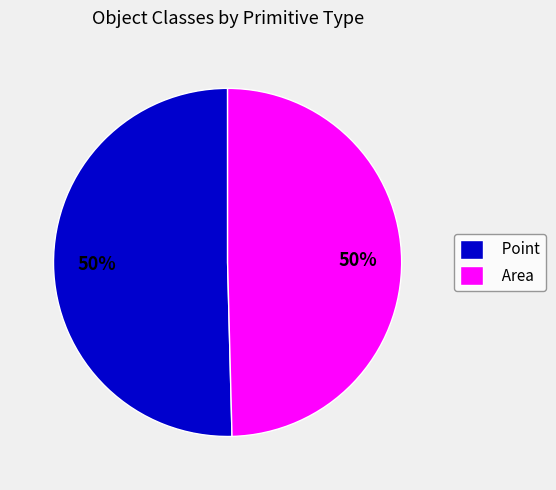

To the nearest percent, what is the combined percentage of Area and Point?

100%